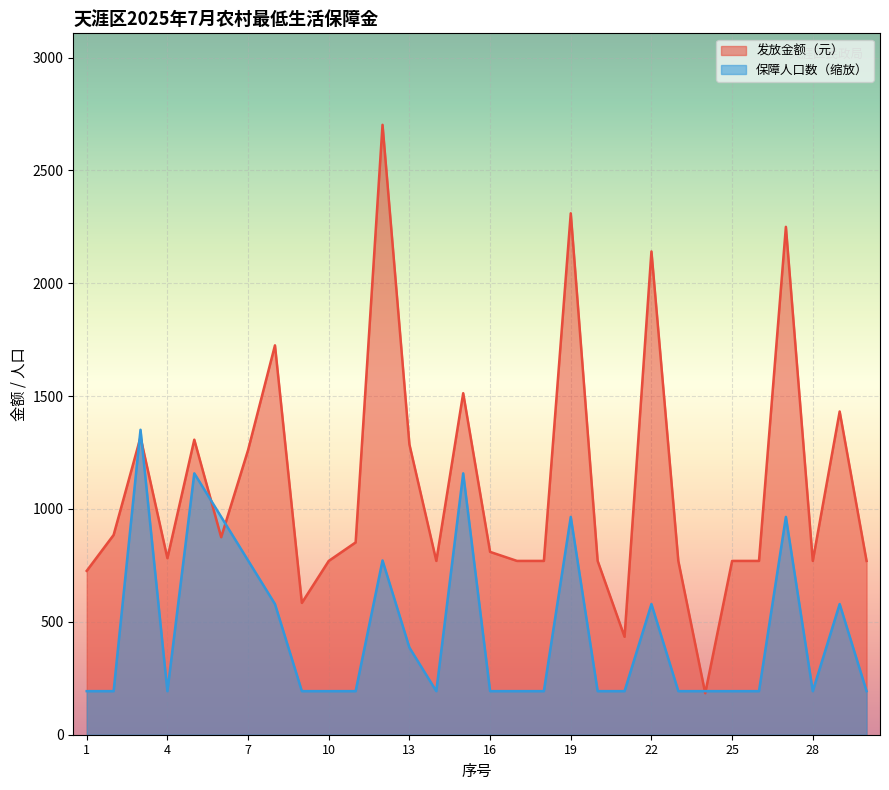

What is the maximum value shown in the chart?

2702